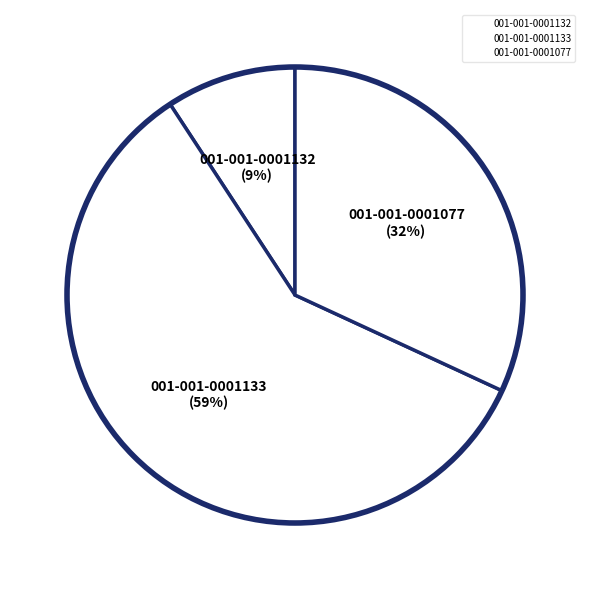

Which slice is the largest?

001-001-0001133